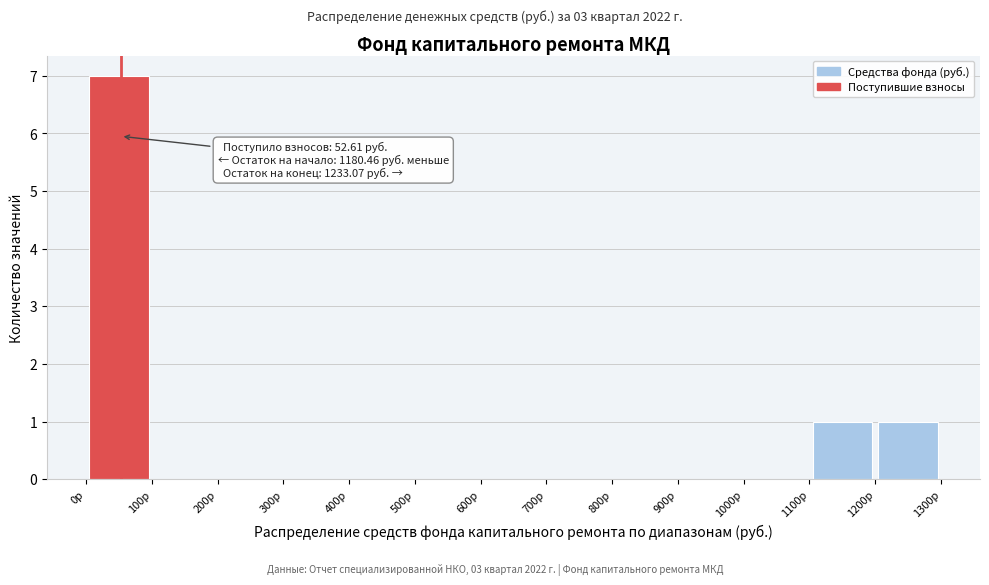

Over which range of the x-axis is the bar tallest?

0 to 100